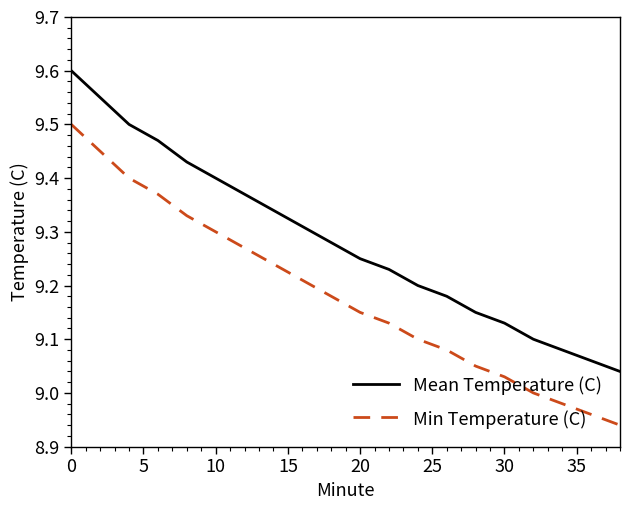

List the series in order of their overall mean, lowest first.

Min Temperature (C), Mean Temperature (C)